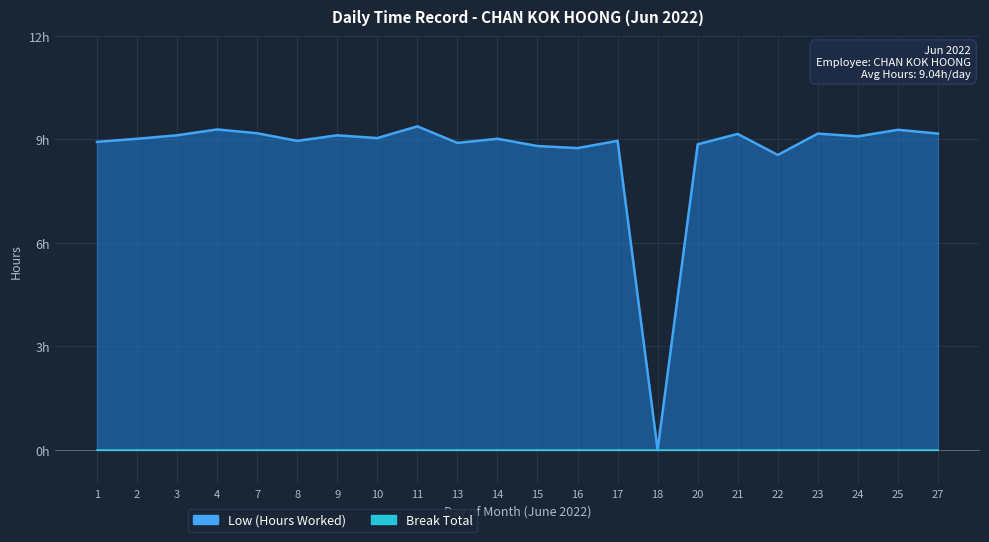

What is the maximum value shown in the chart?

9.4